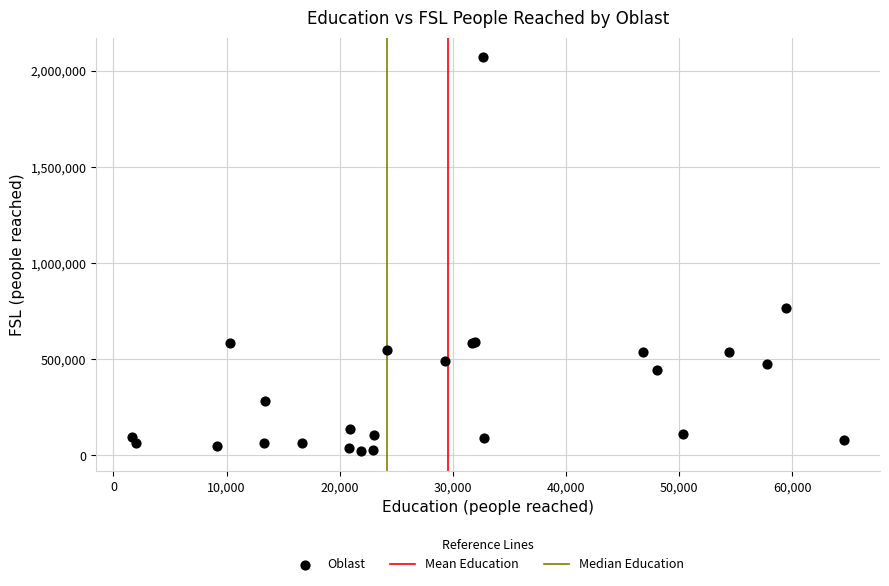

What Y value in the scatter plot is closest to 1045388?

768589